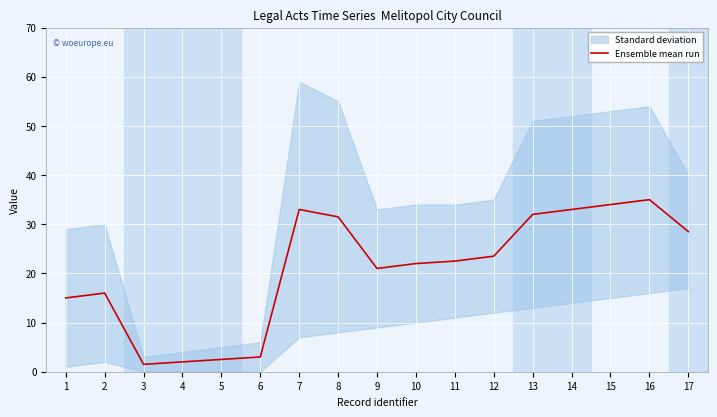

The chart shows a value of 35.0 at 16. True or false?

True